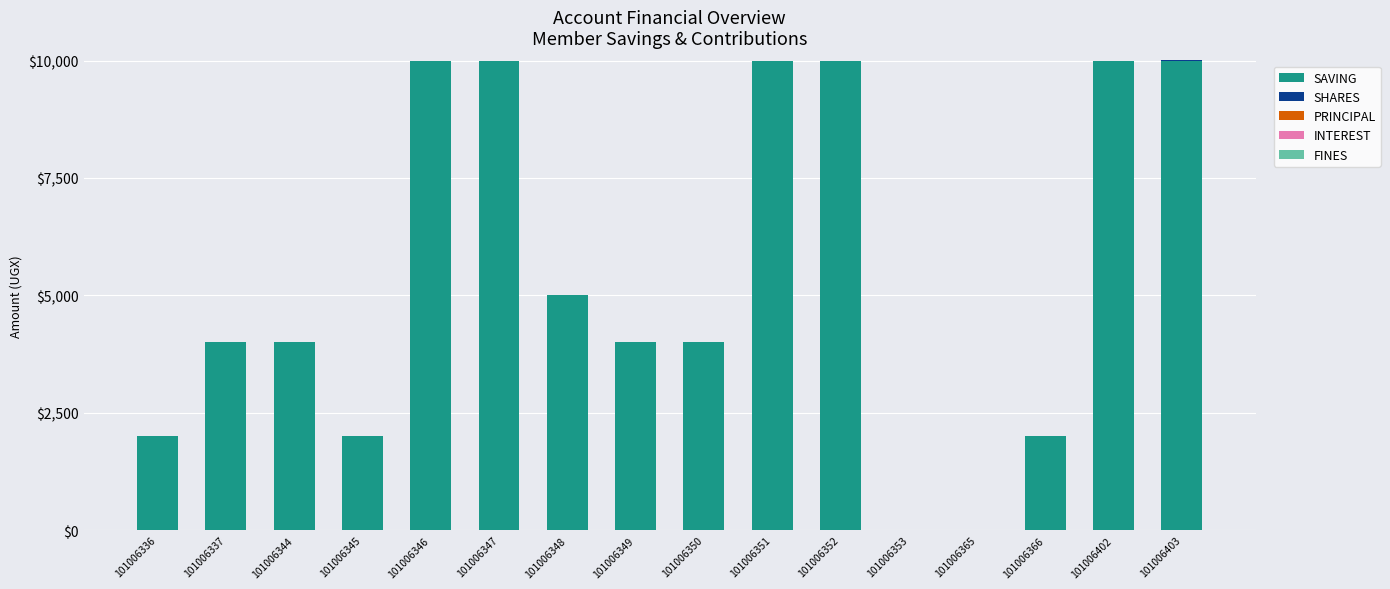

What is the total value across all series at 101006349?

4000